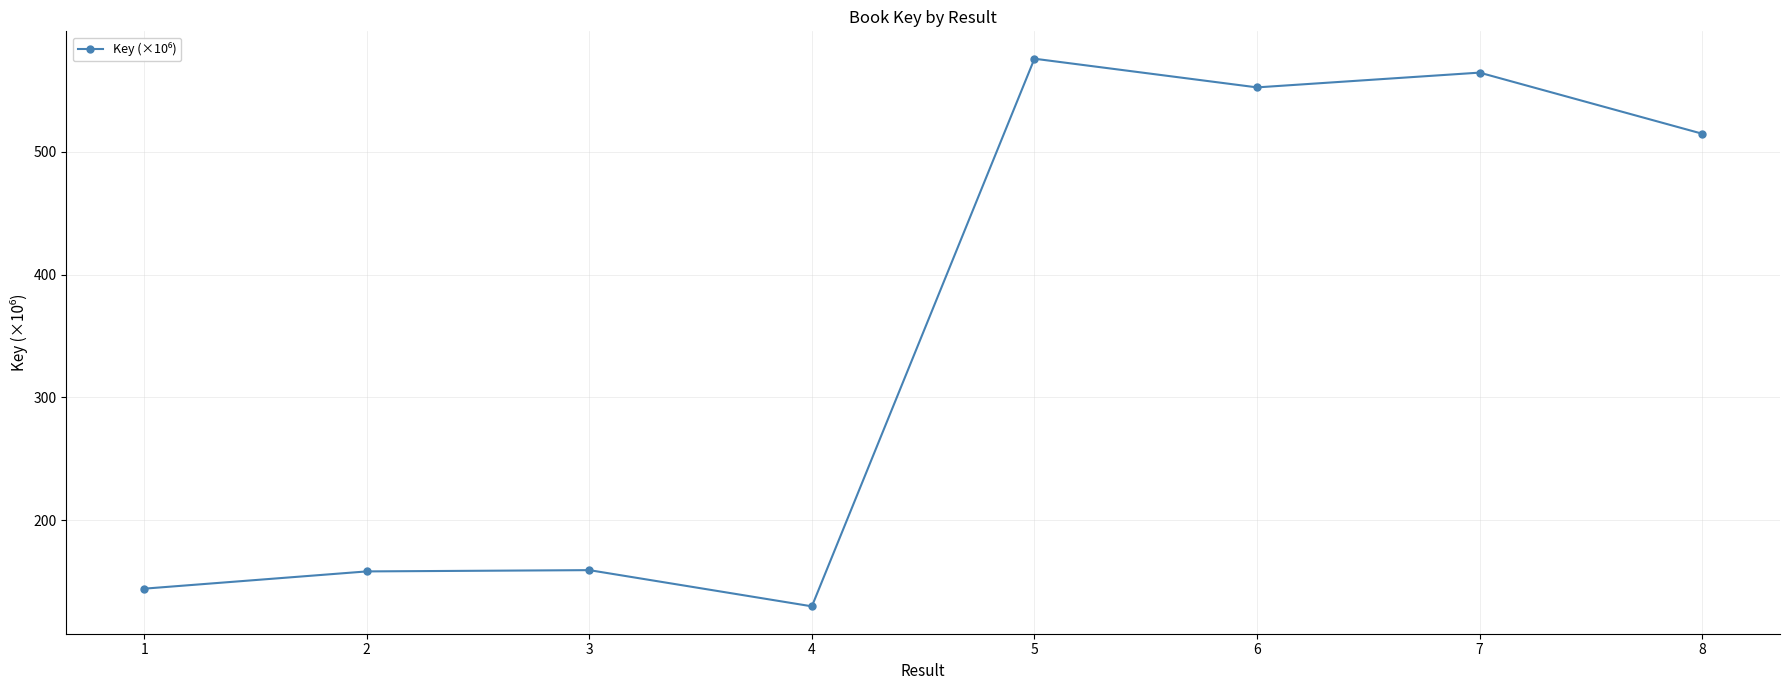

Is this an area chart (filled region under the line)?

No